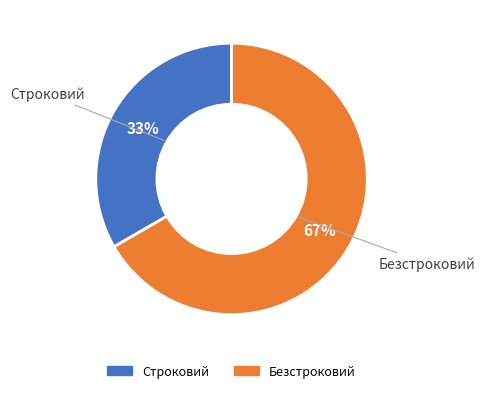

Count the number of slices in the pie.

2